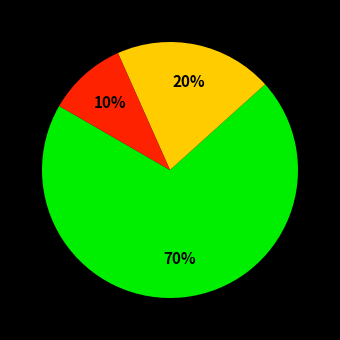

Does any single category account for the majority?

Yes